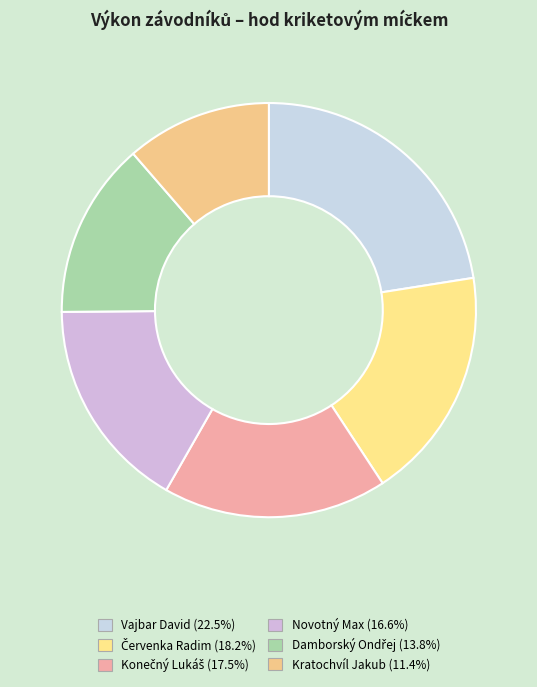

To the nearest percent, what is the average slice percentage?

17%